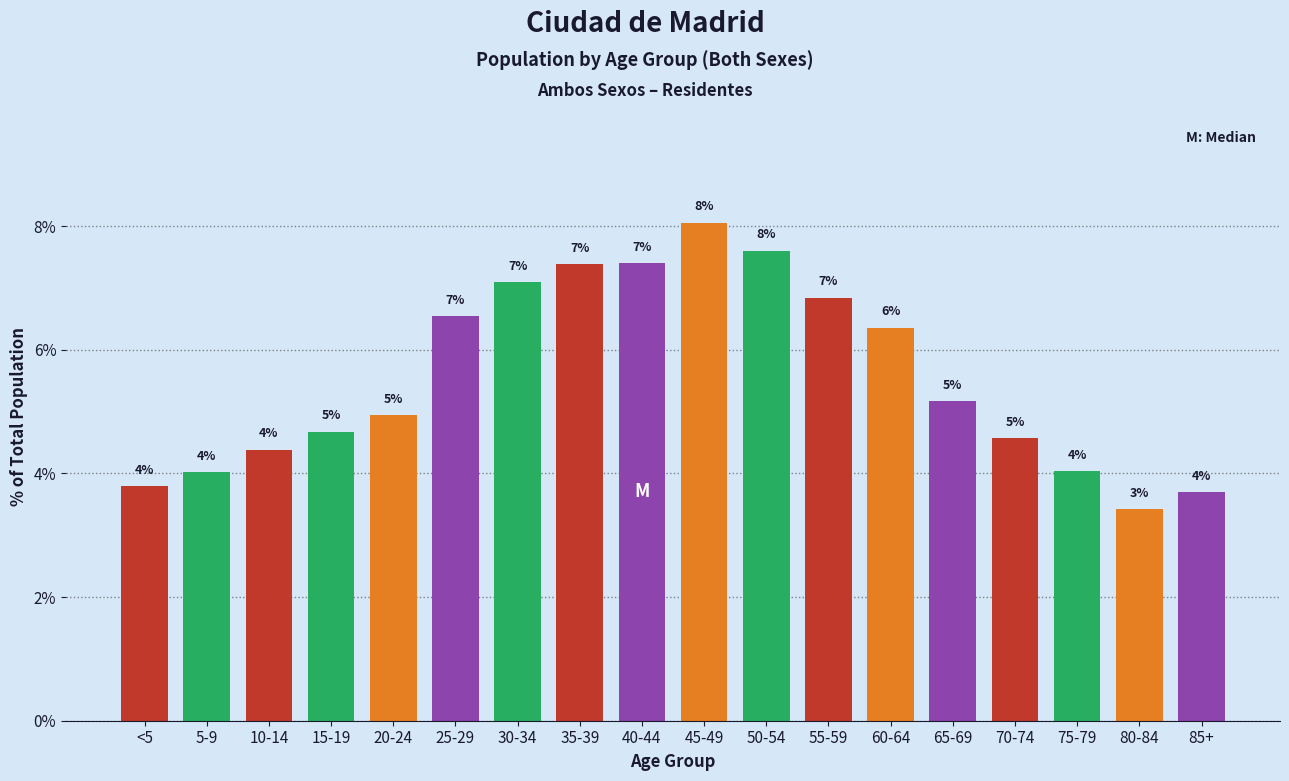

How many bars are there in total?

18